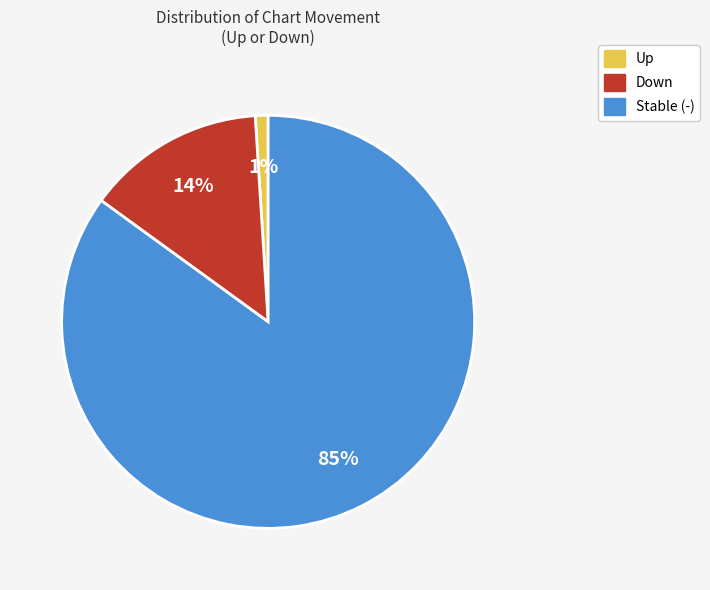

To the nearest percent, what is the average slice percentage?

33%